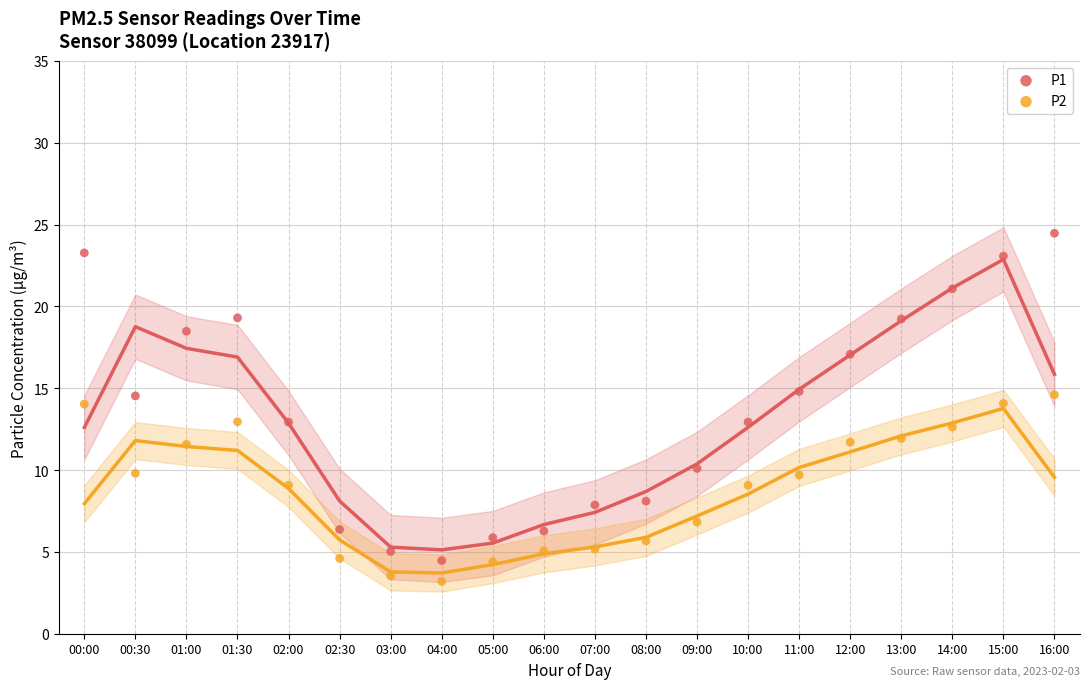

Across all data points, what is the range of Y values (max minus min)?

21.3